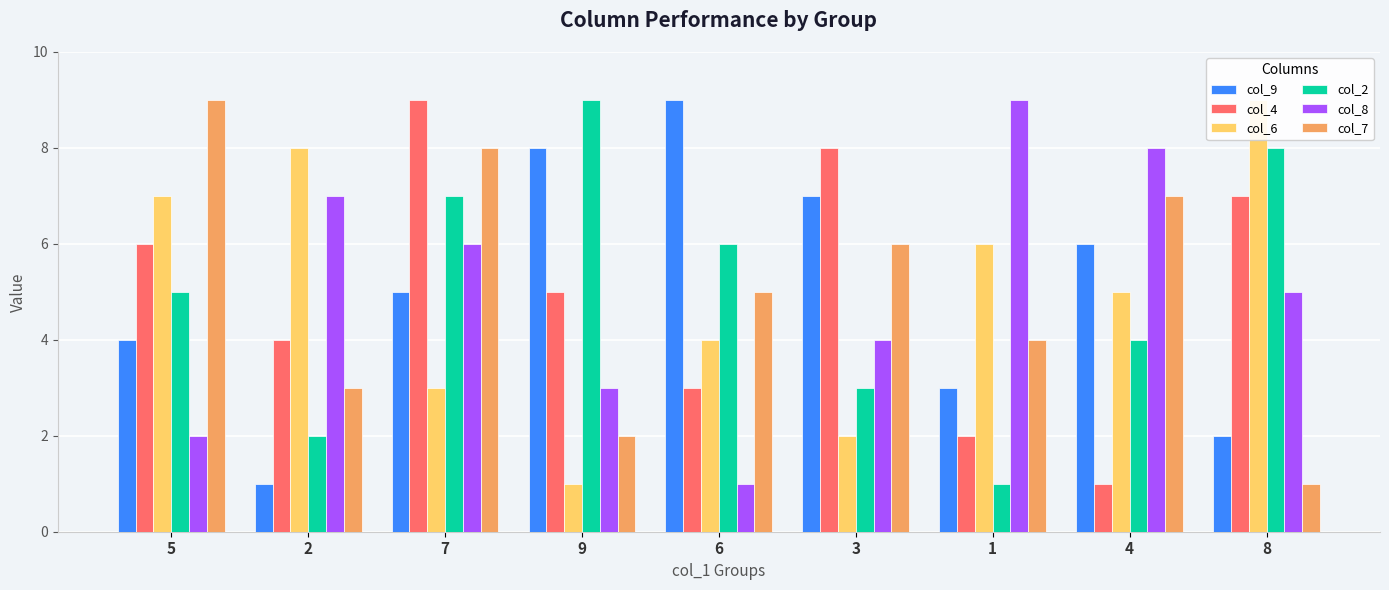

List the series in order of their peak value, highest first.

col_9, col_4, col_6, col_2, col_8, col_7